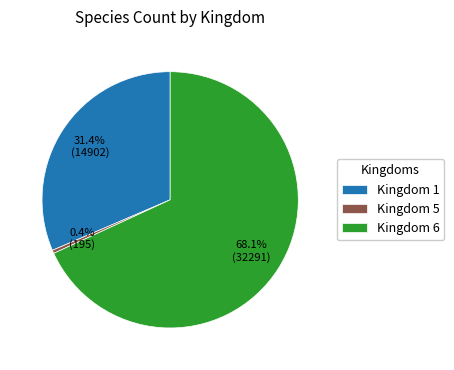

To the nearest percent, what is the average slice percentage?

33%